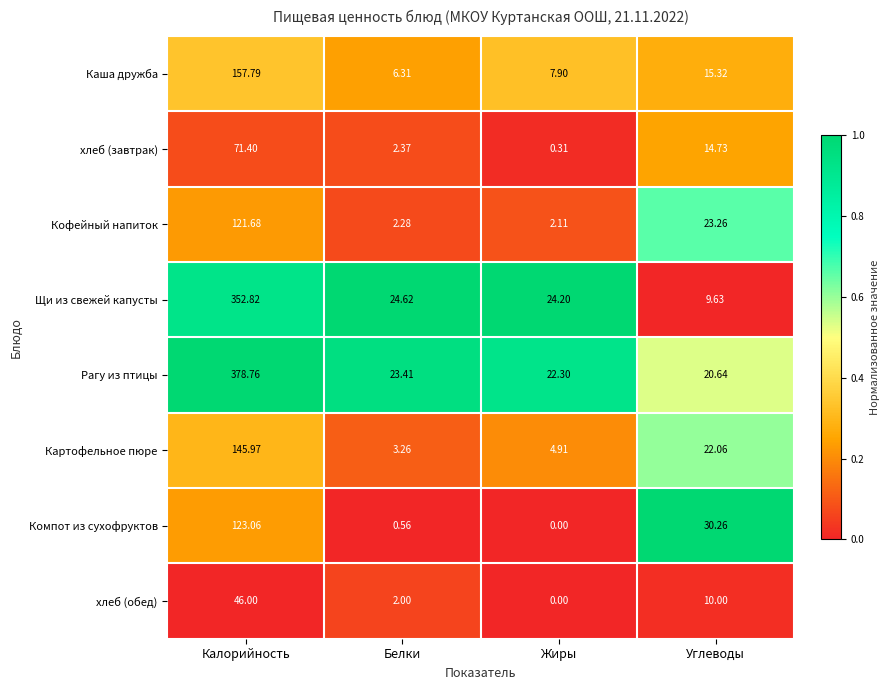

At which category does the chart reach its minimum across all series?

Жиры